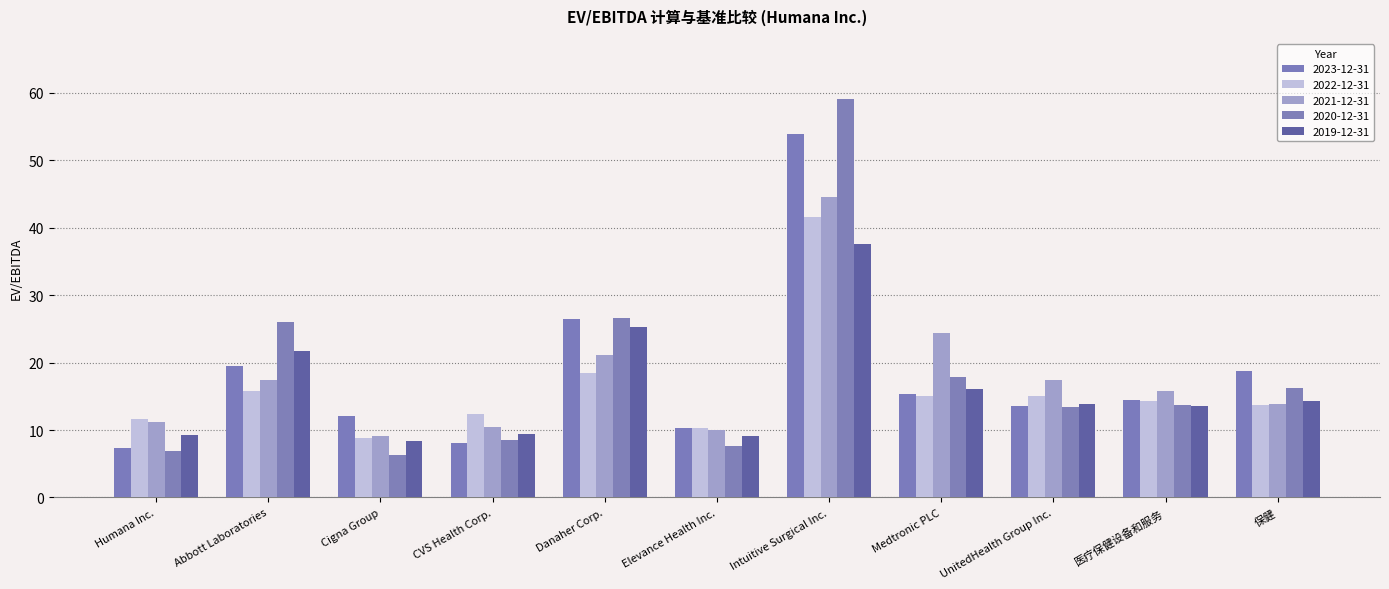

Which has a higher value, Humana Inc. or Danaher Corp.?

Danaher Corp.